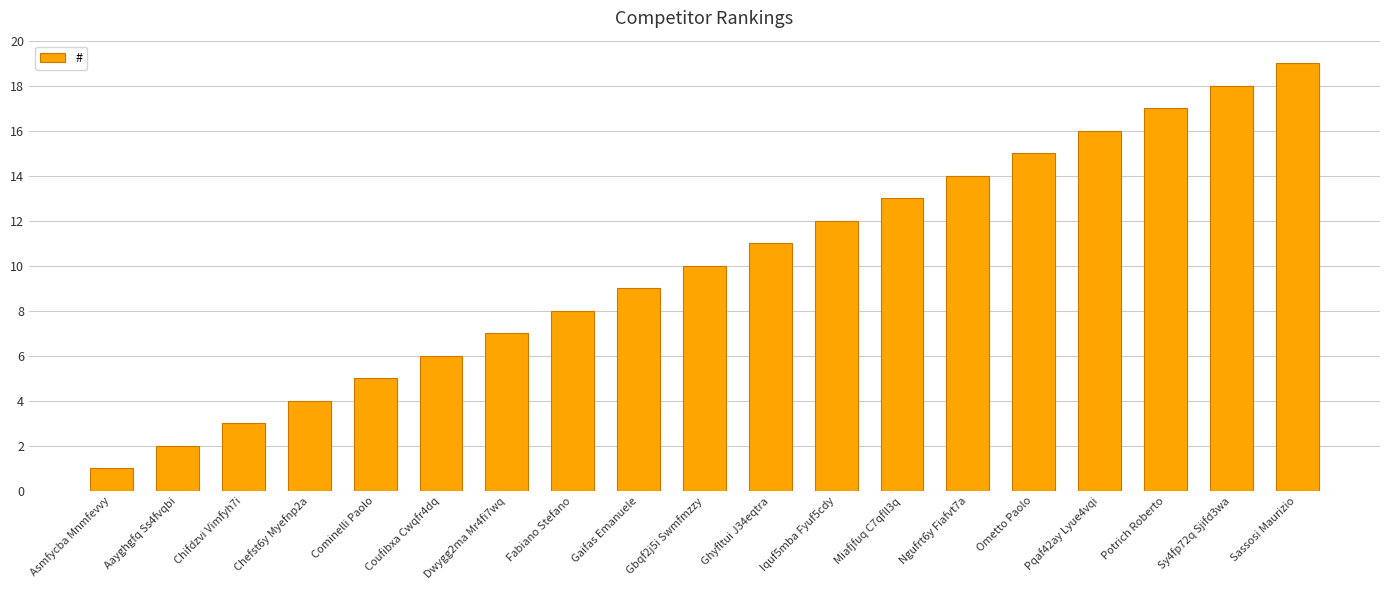

Read the value at Ometto Paolo, to the nearest 10.

20